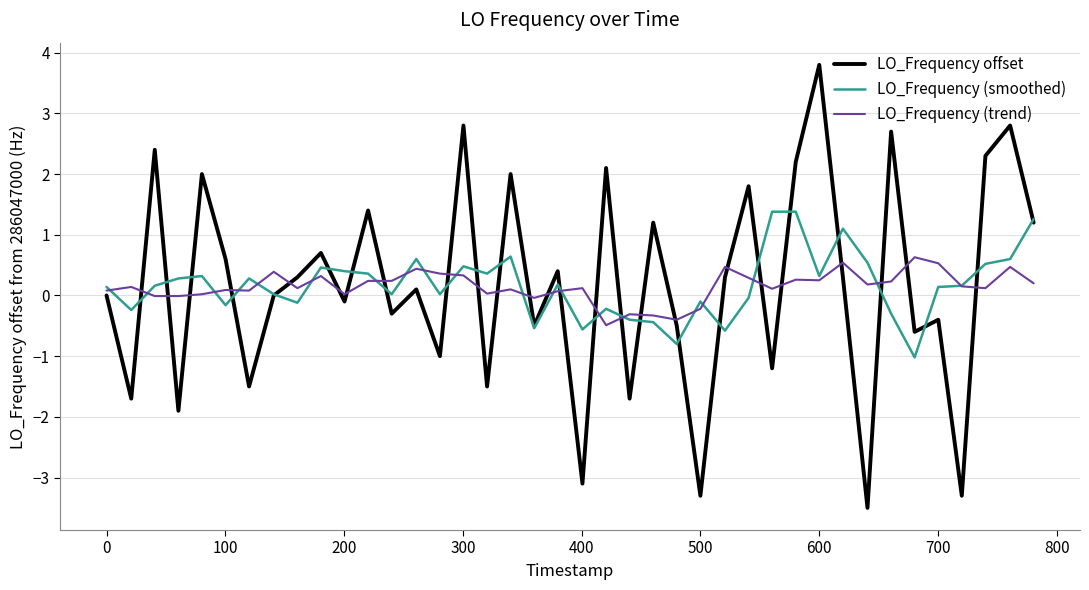

Rank the series by their maximum value, from highest to lowest.

LO_Frequency offset, LO_Frequency (smoothed), LO_Frequency (trend)